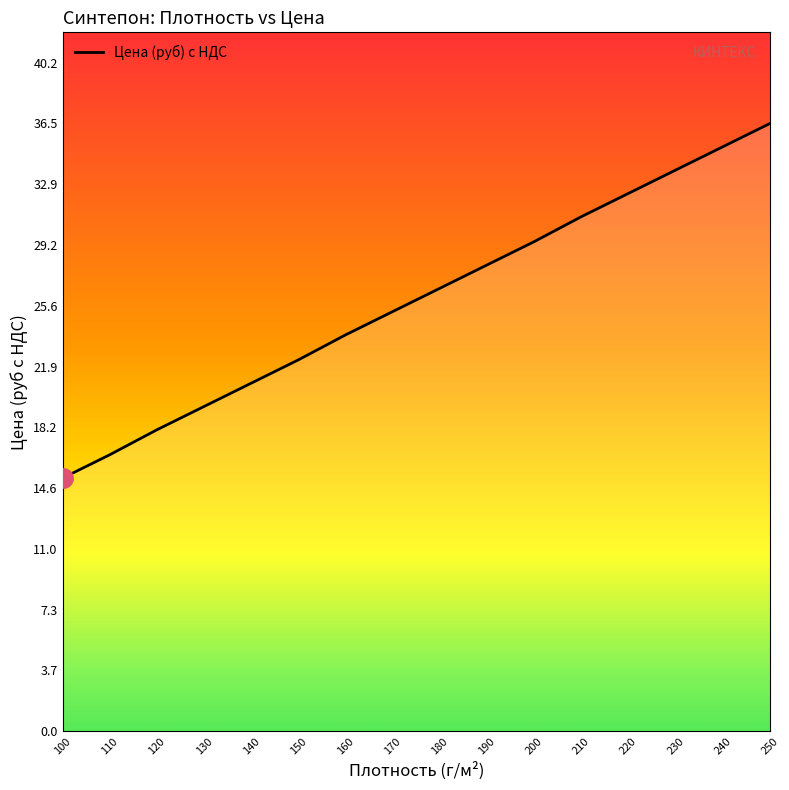

Is it true that the value at 160 is 23.8?

True